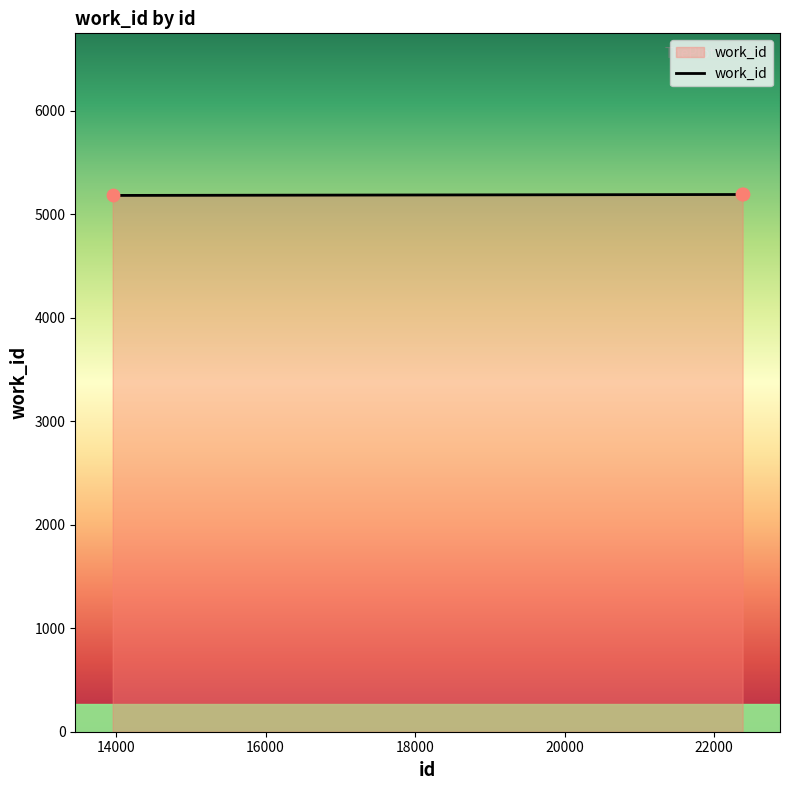

What is the greatest value displayed?

5192